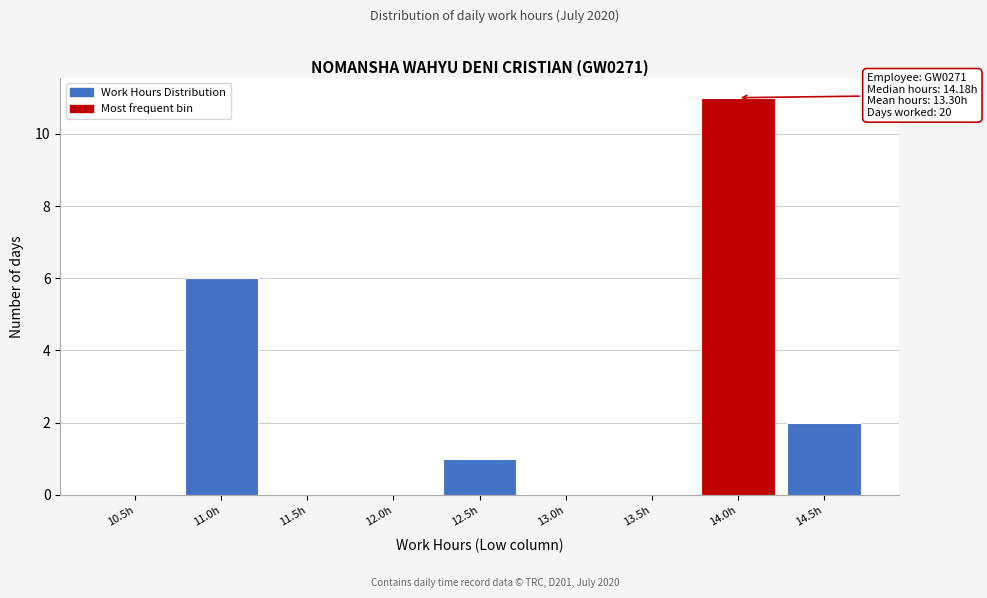

Reading left to right, extract all data points from this chart.

10.5h=0	11.0h=6	11.5h=0	12.0h=0	12.5h=1	13.0h=0	13.5h=0	14.0h=11	14.5h=2